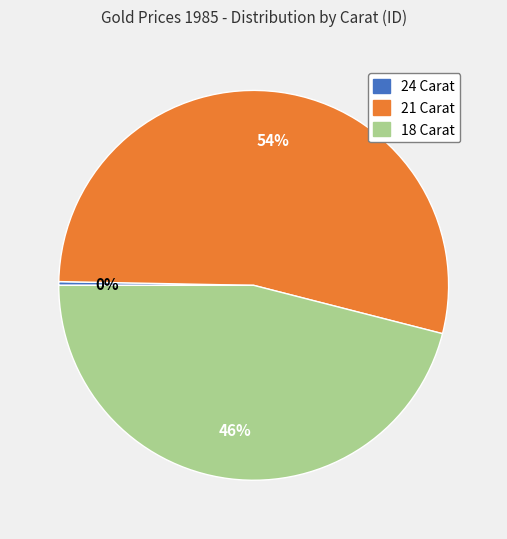

Count the number of slices in the pie.

3